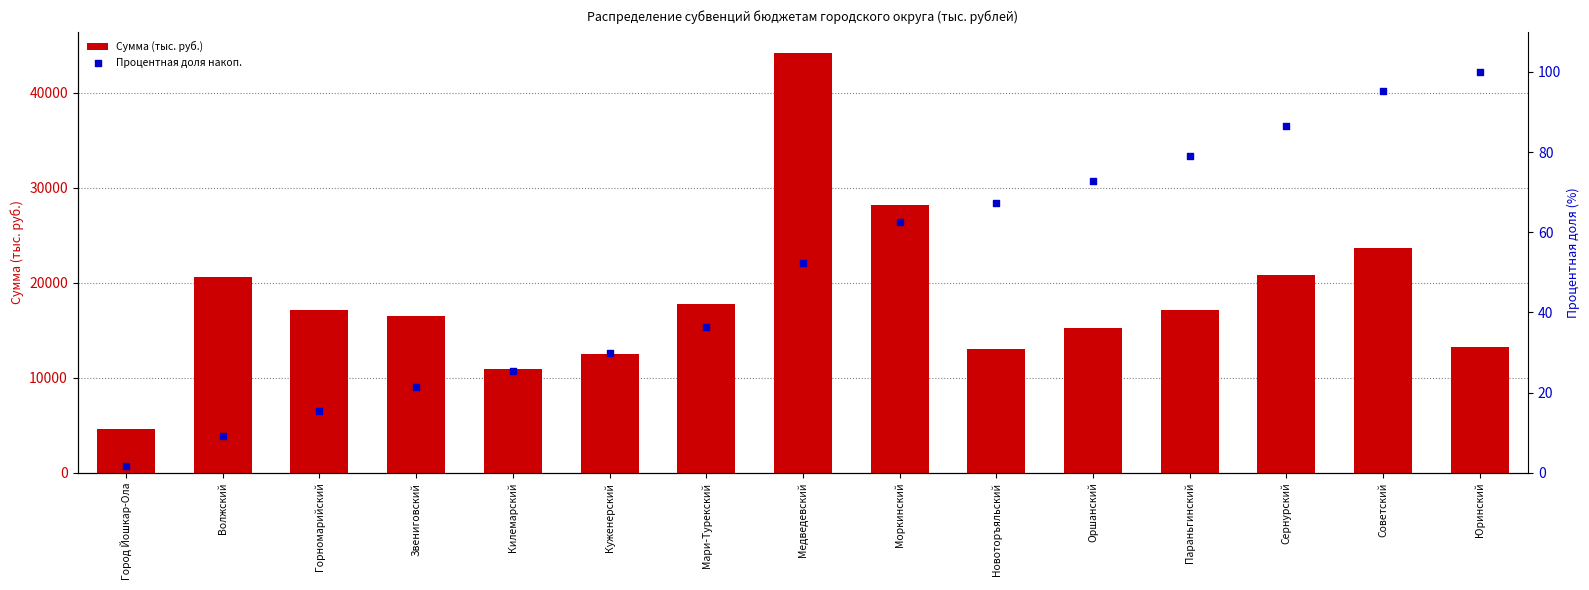

What are all the series names shown in the legend?

Сумма (тыс. руб.), Процентная доля накоп.